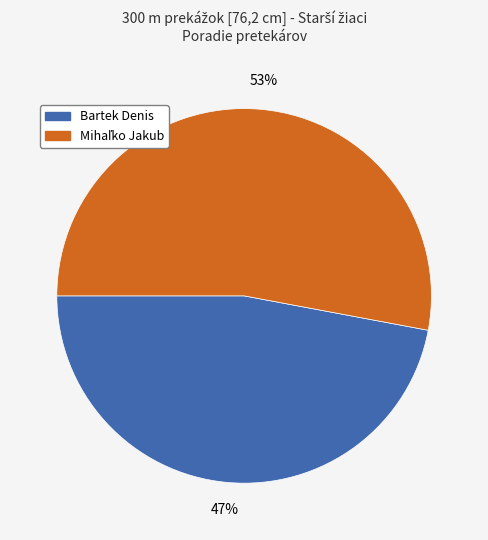

Is it true that Bartek Denis is 47% of the pie?

True